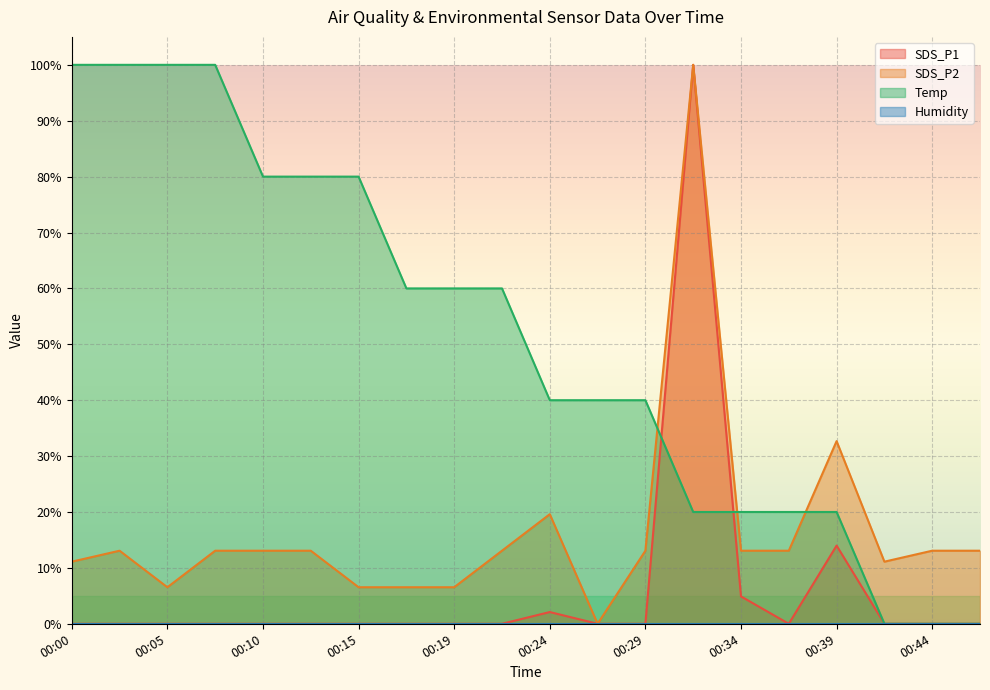

What is the approximate value of SDS_P2 at 00:19?

6.5